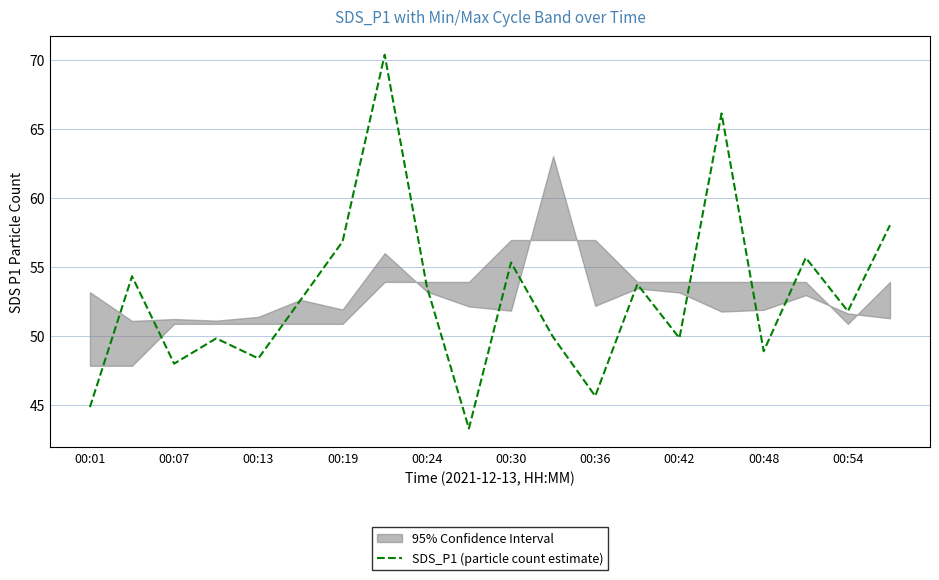

What is the highest value of the SDS_P1 (particle count estimate) series?

70.4